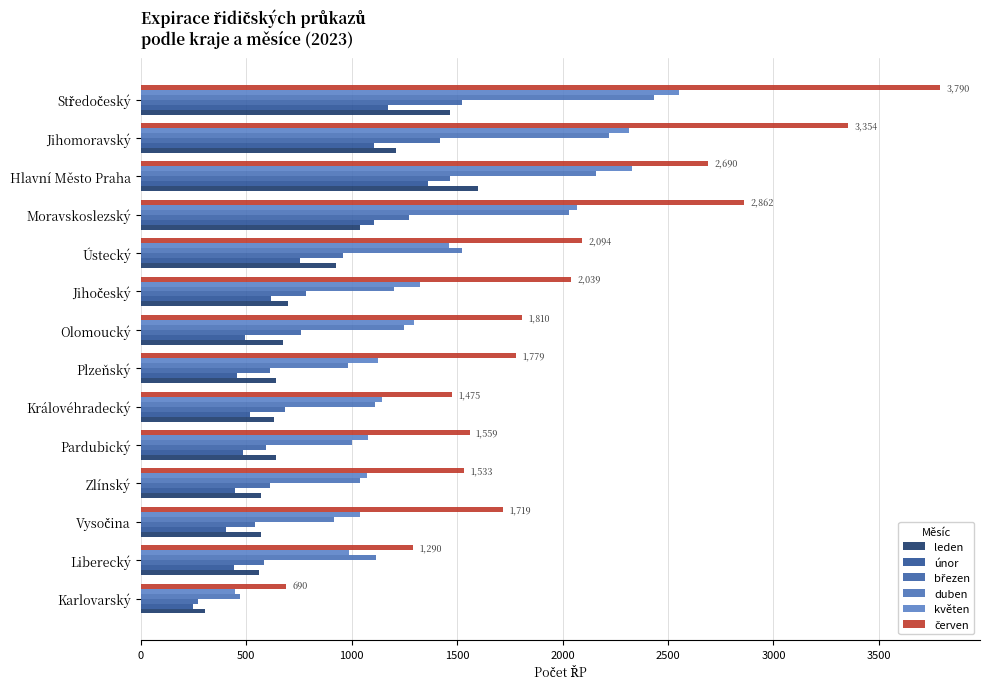

Which category has the highest value in the únor series?

Hlavní Město Praha